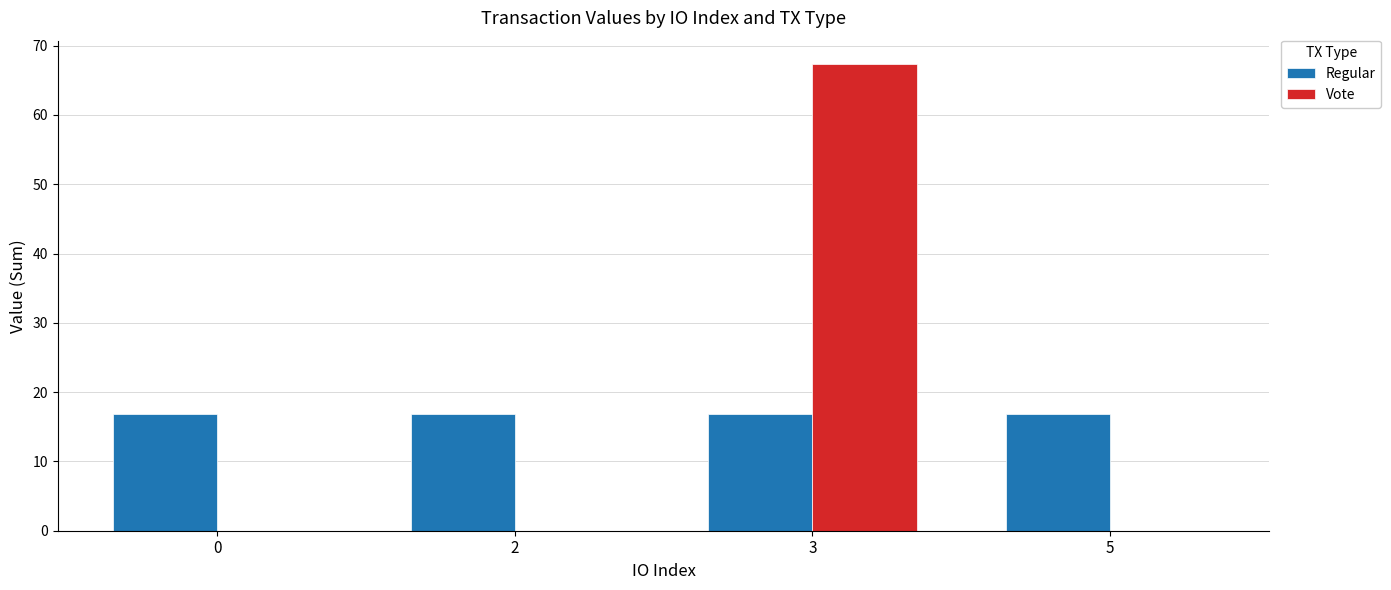

How many groups of bars are there?

4